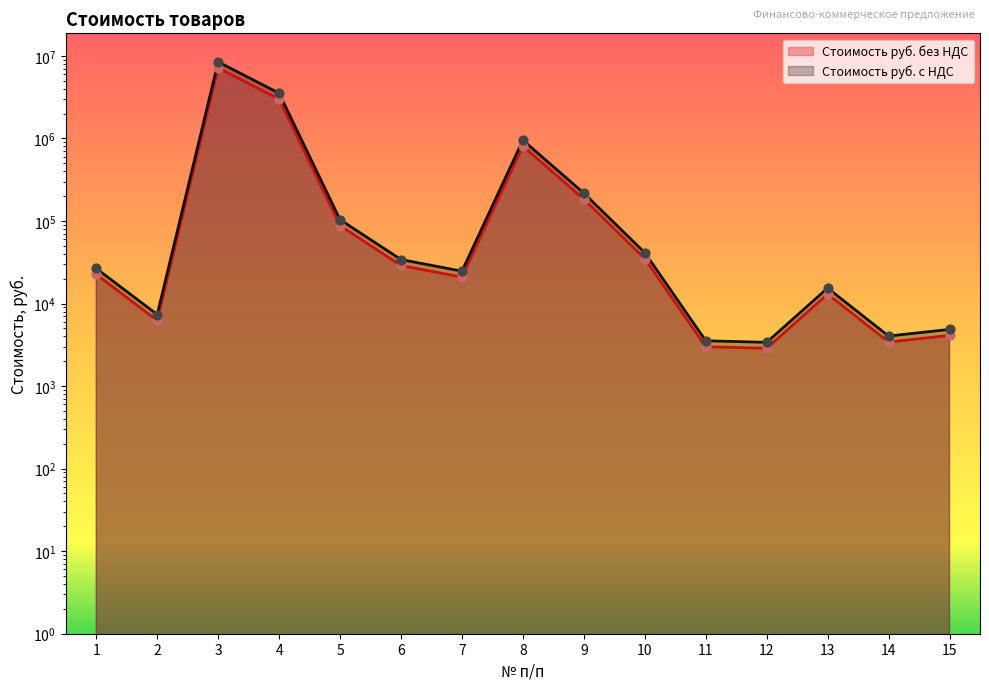

Which series reaches the minimum Y coordinate?

Стоимость руб. без НДС